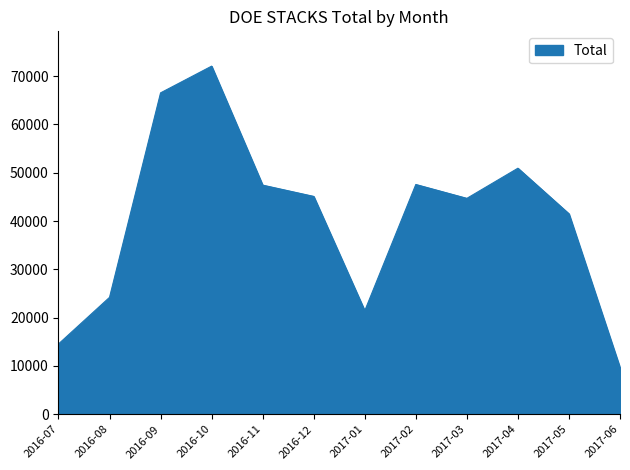

What is the maximum value shown in the chart?

72067